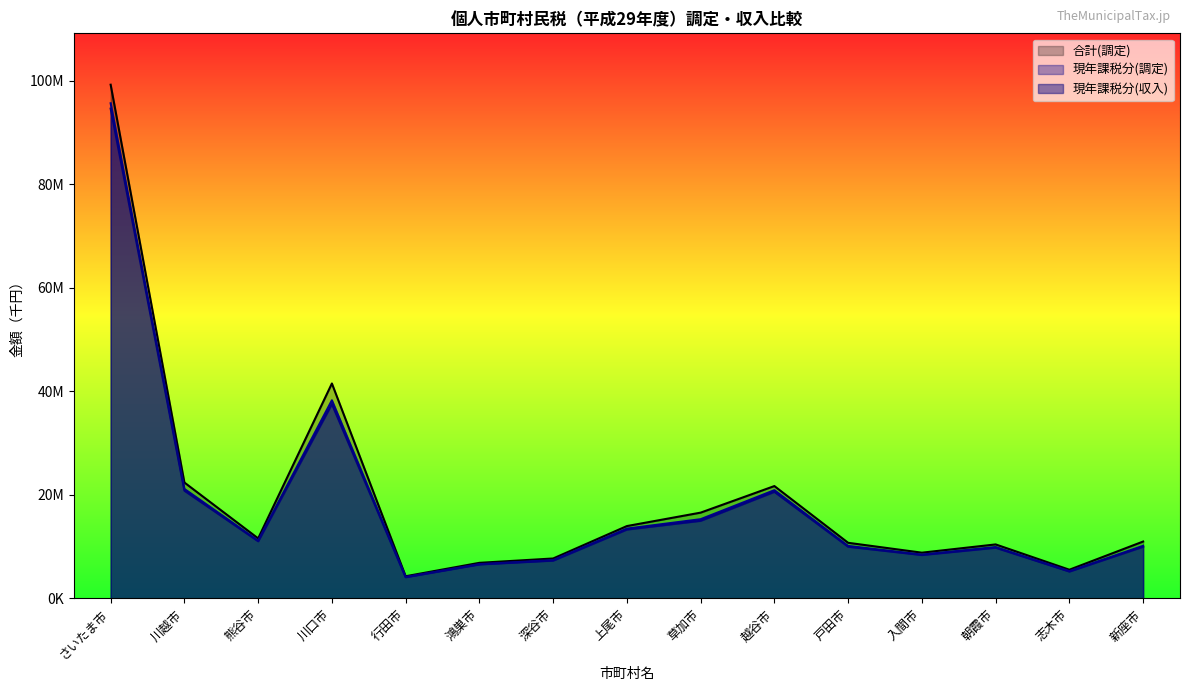

At 深谷市, list the series in order from smallest to largest.

現年課税分(収入), 現年課税分(調定), 合計(調定)